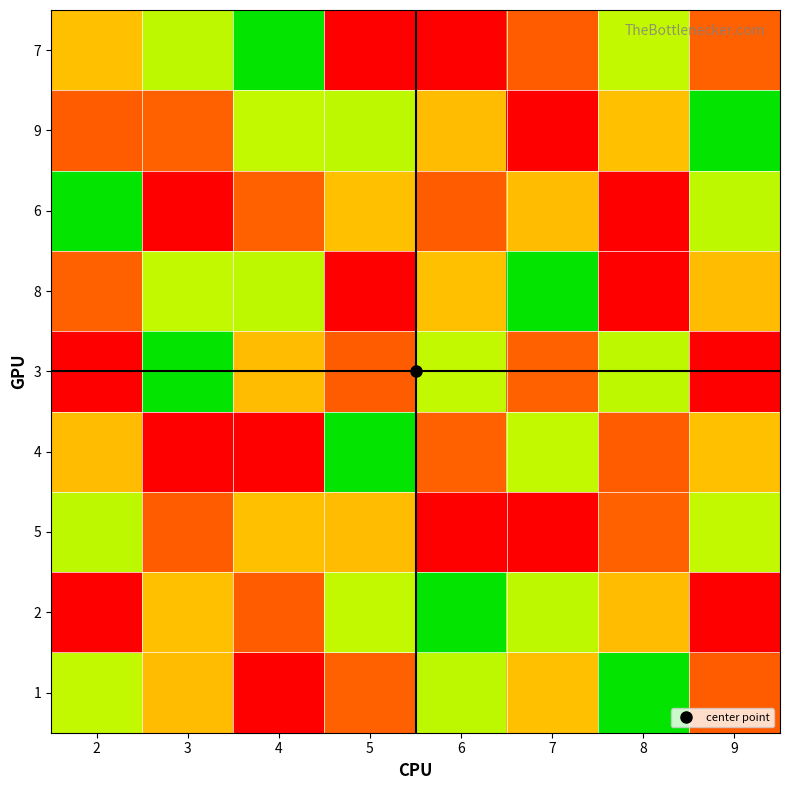

Rank the series at 8 from highest to lowest value.

6, 4, 2, 7, 1, 3, 9, 5, 8